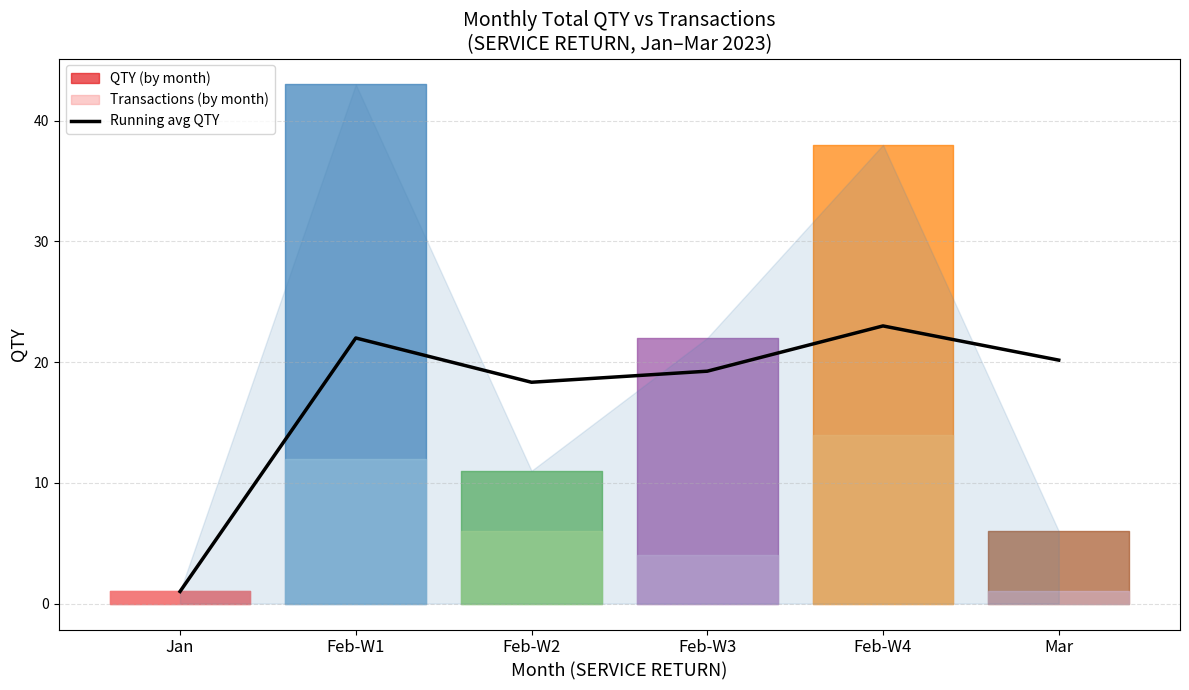

At which label is the value closest to 12?

Feb-W2